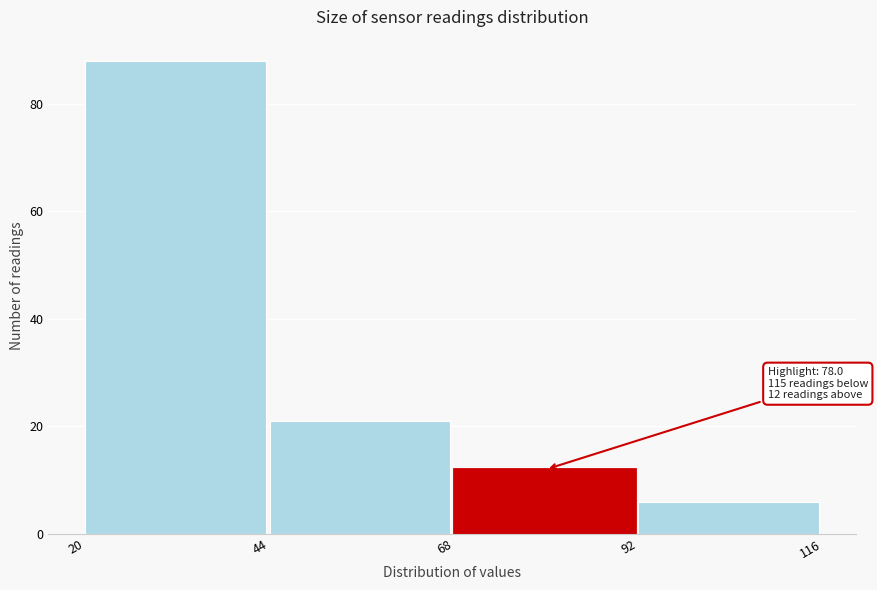

Over which range of the x-axis is the bar tallest?

20 to 44